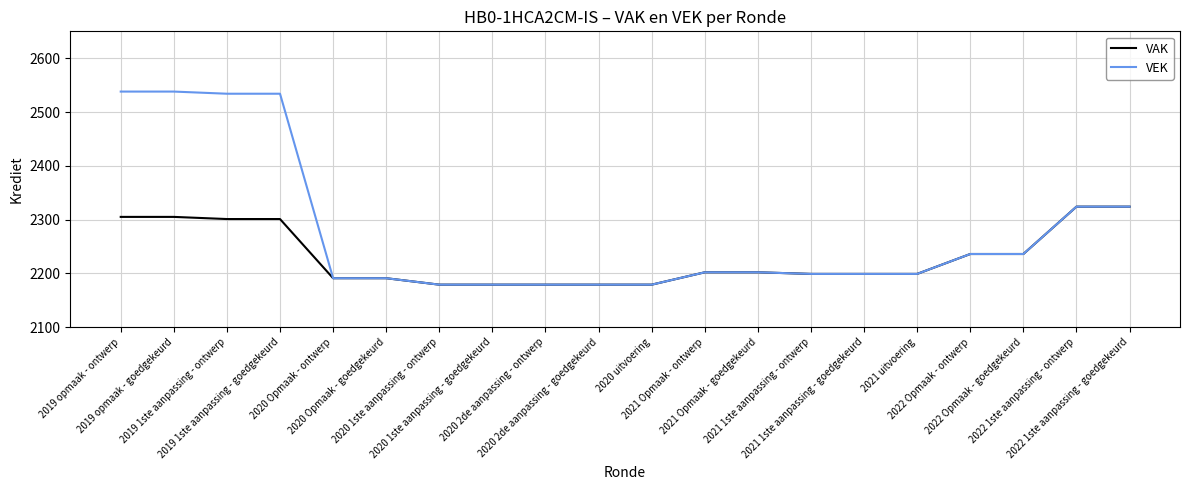

What is the greatest value displayed?

2538